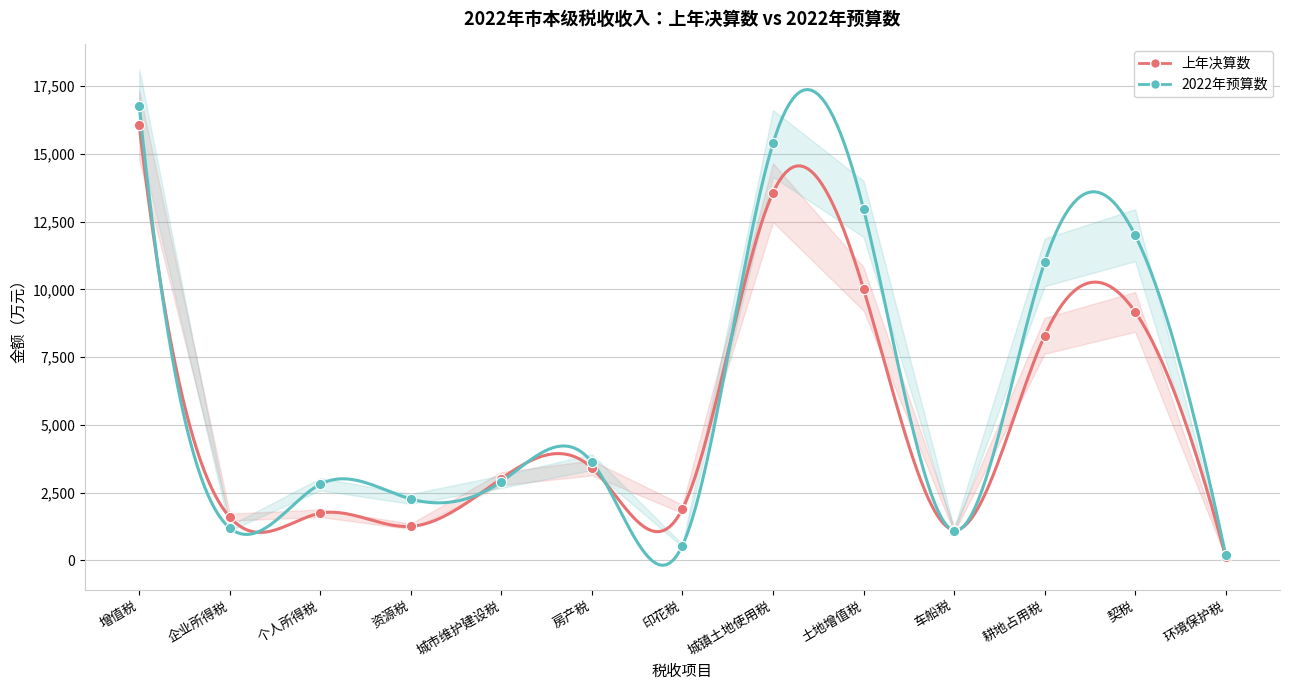

Is the value of 2022年预算数 at 耕地占用税 greater than the value of 上年决算数 at 资源税?

Yes